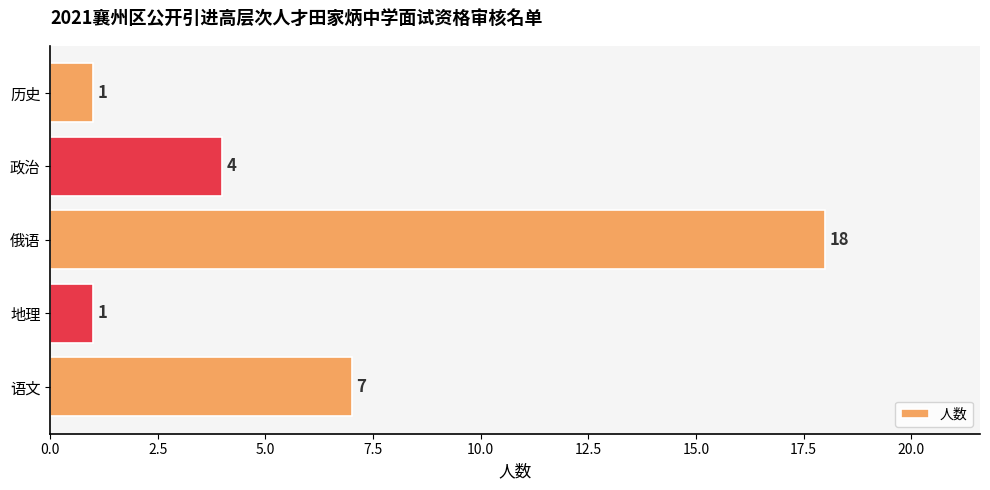

Between 语文 and 地理, which is larger?

语文